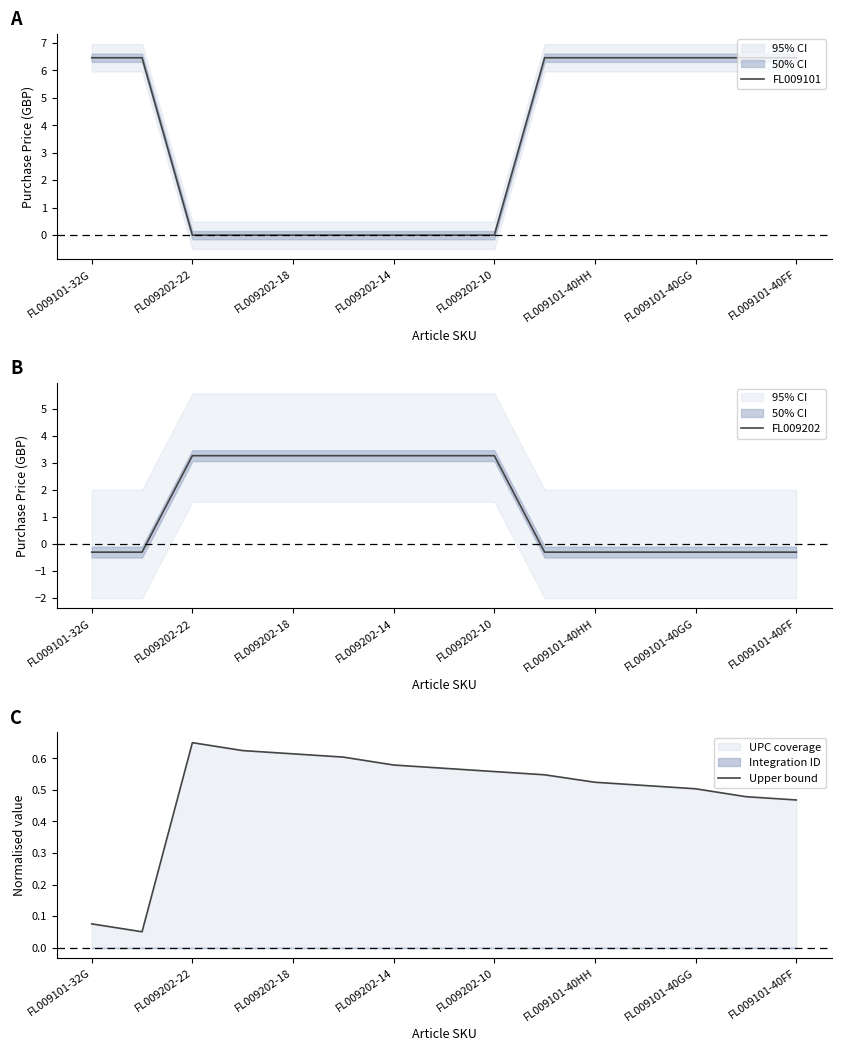

Does the chart have visible grid lines?

No